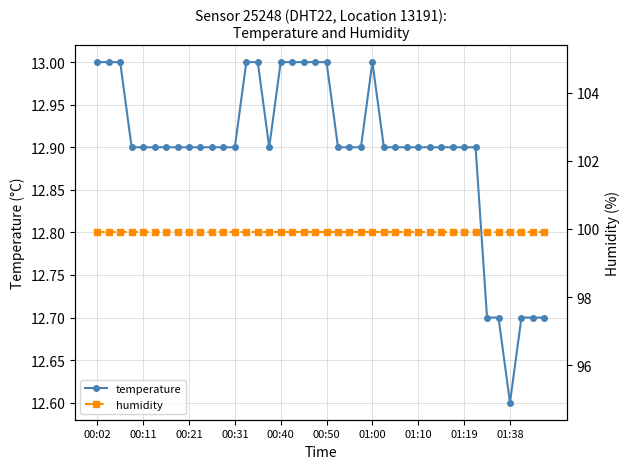

What is the lowest value of the temperature series?

12.6